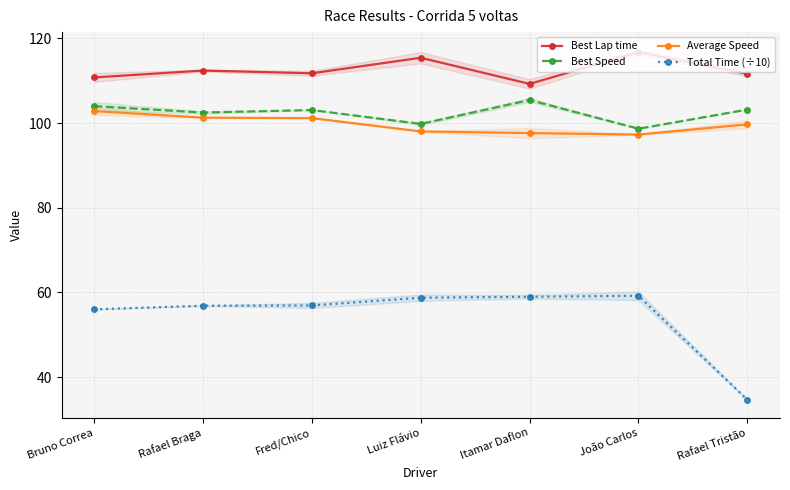

What are all the series names shown in the legend?

Best Lap time, Best Speed, Average Speed, Total Time (÷10)